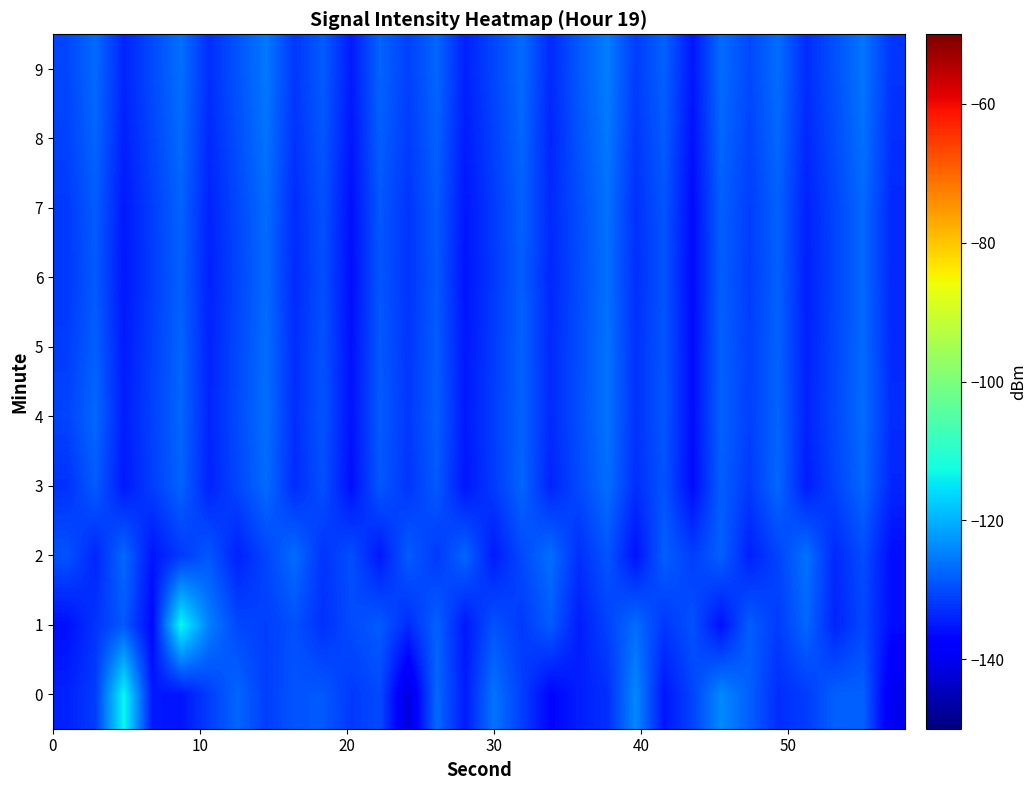

Reading left to right, extract all data points from this chart.

0: -134.1	-131.5	-113.2	-135.0	-135.5	-131.4	-127.4	-131.4	-129.1	-128.7	-131.8	-130.1	-141.8	-127.1	-134.8	-126.0	-131.2	-137.1	-134.5	-132.8	-124.1	-135.3	-130.8	-124.0	-128.0	-133.0	-131.5	-128.0	-127.9	-140.1
1: -135.9	-132.3	-128.7	-136.8	-113.1	-125.0	-130.4	-131.3	-129.5	-132.7	-130.0	-128.5	-133.2	-127.8	-135.1	-129.3	-131.8	-128.4	-134.6	-130.9	-126.7	-132.1	-129.4	-135.8	-128.2	-131.6	-127.3	-133.9	-130.5	-136.2
2: -129.3	-133.7	-127.1	-135.4	-131.8	-128.9	-134.2	-130.6	-126.8	-132.4	-129.7	-135.1	-128.3	-131.9	-127.5	-134.8	-130.2	-126.6	-132.8	-129.1	-135.7	-128.0	-131.4	-127.9	-134.3	-130.8	-126.2	-133.5	-129.9	-136.1
3: -132.6	-128.4	-135.0	-131.3	-127.7	-134.1	-130.5	-126.9	-133.2	-129.6	-136.0	-128.8	-132.2	-128.6	-135.3	-131.7	-127.5	-133.9	-130.2	-126.6	-132.9	-129.3	-136.4	-128.1	-131.8	-127.2	-134.6	-130.9	-127.3	-133.7
4: -130.8	-127.2	-134.5	-131.0	-127.4	-133.8	-130.1	-126.5	-132.9	-129.2	-135.6	-128.5	-131.9	-128.2	-135.0	-131.4	-127.8	-133.3	-129.7	-126.1	-132.5	-128.9	-136.2	-127.8	-131.2	-127.6	-134.0	-130.4	-126.8	-133.1
5: -131.5	-128.0	-134.8	-131.2	-127.6	-134.0	-130.3	-126.7	-133.0	-129.4	-135.8	-128.7	-132.1	-128.4	-135.2	-131.6	-127.9	-133.4	-129.8	-126.2	-132.6	-129.0	-136.3	-127.9	-131.3	-127.7	-134.2	-130.6	-127.0	-133.3
6: -132.0	-128.5	-135.2	-131.5	-127.9	-134.2	-130.6	-127.0	-133.3	-129.7	-136.1	-128.9	-132.3	-128.7	-135.5	-131.8	-128.1	-133.6	-130.0	-126.4	-132.8	-129.2	-136.5	-128.1	-131.5	-127.9	-134.3	-130.8	-127.1	-133.5
7: -131.8	-128.3	-135.0	-131.3	-127.7	-134.0	-130.4	-126.8	-133.1	-129.5	-135.9	-128.8	-132.2	-128.5	-135.3	-131.7	-128.0	-133.4	-129.8	-126.3	-132.7	-129.1	-136.4	-128.0	-131.4	-127.8	-134.1	-130.7	-127.1	-133.4
8: -131.0	-127.5	-134.3	-130.6	-127.0	-133.4	-129.7	-126.1	-132.5	-128.9	-135.3	-128.1	-131.6	-127.9	-134.7	-131.1	-127.4	-133.8	-129.2	-125.6	-132.0	-128.4	-135.8	-127.3	-130.8	-127.2	-133.5	-130.0	-126.4	-132.8
9: -130.5	-127.0	-133.8	-130.1	-126.5	-132.9	-129.2	-125.6	-132.0	-128.4	-134.8	-127.6	-131.1	-127.4	-134.2	-130.6	-126.9	-133.3	-128.7	-125.1	-131.5	-127.9	-135.3	-126.8	-130.3	-126.7	-133.0	-129.5	-125.9	-132.3